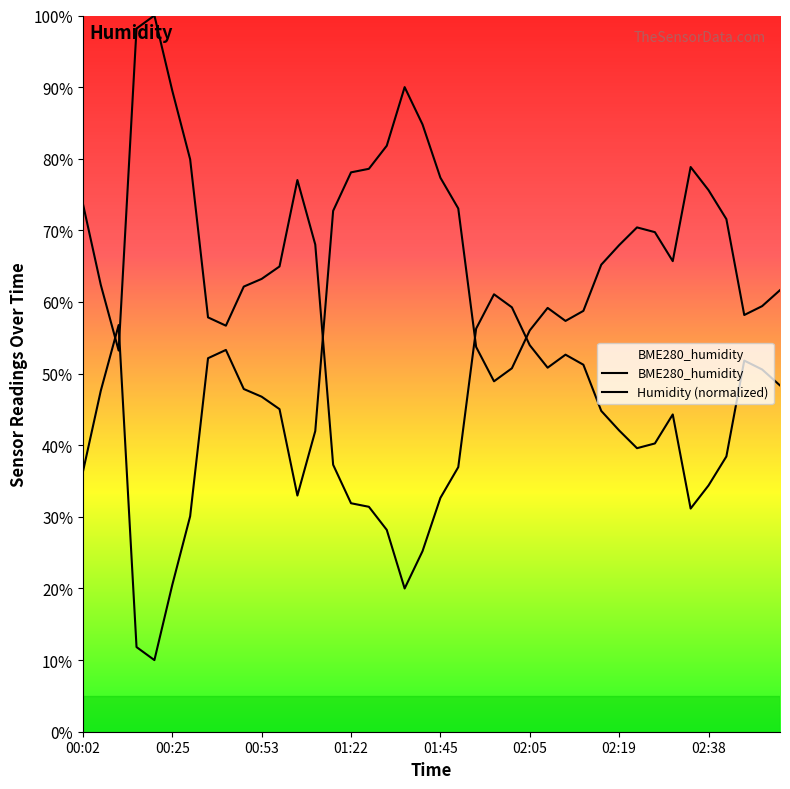

What is the change in value from 01:45 to 02:19?

-9.4